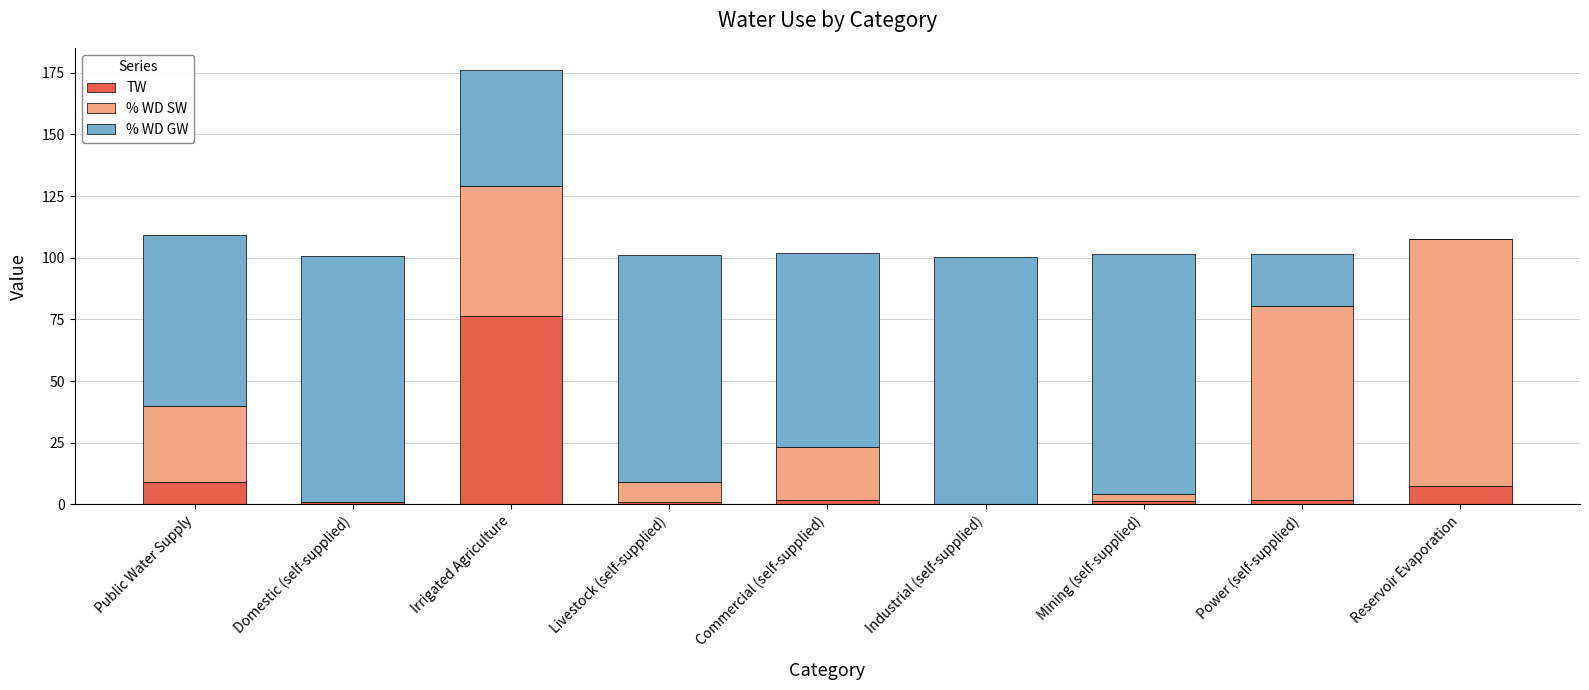

At which category is the sum across all series the highest?

Irrigated Agriculture